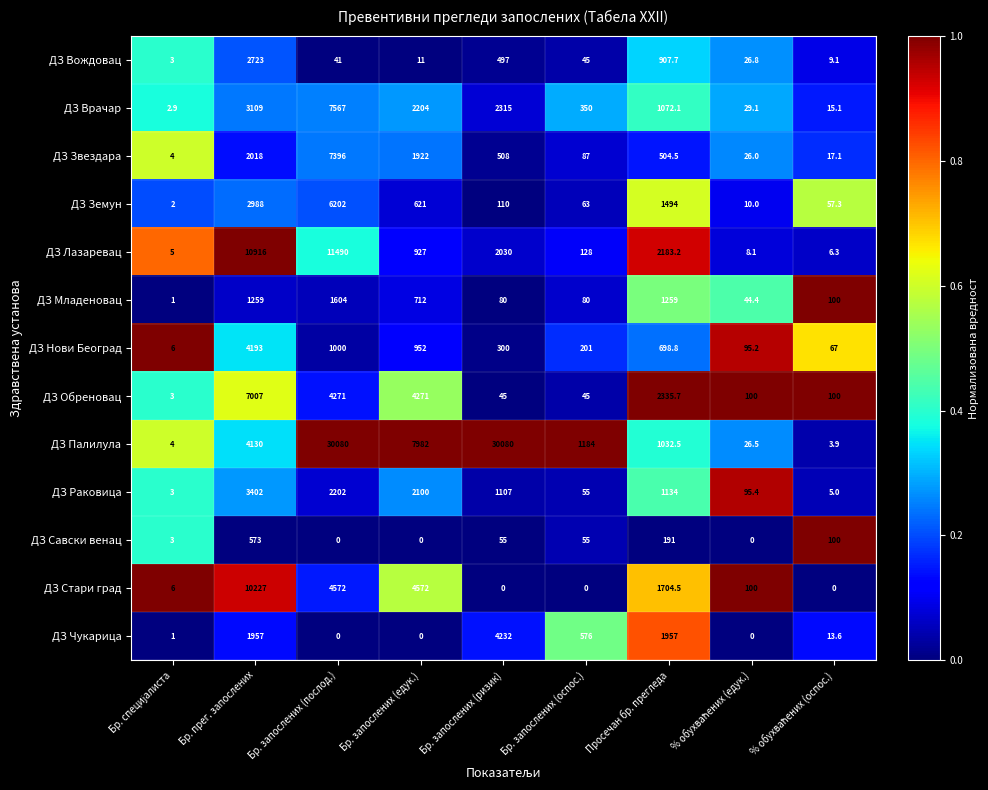

Which series has the largest total across all categories?

ДЗ Палилула